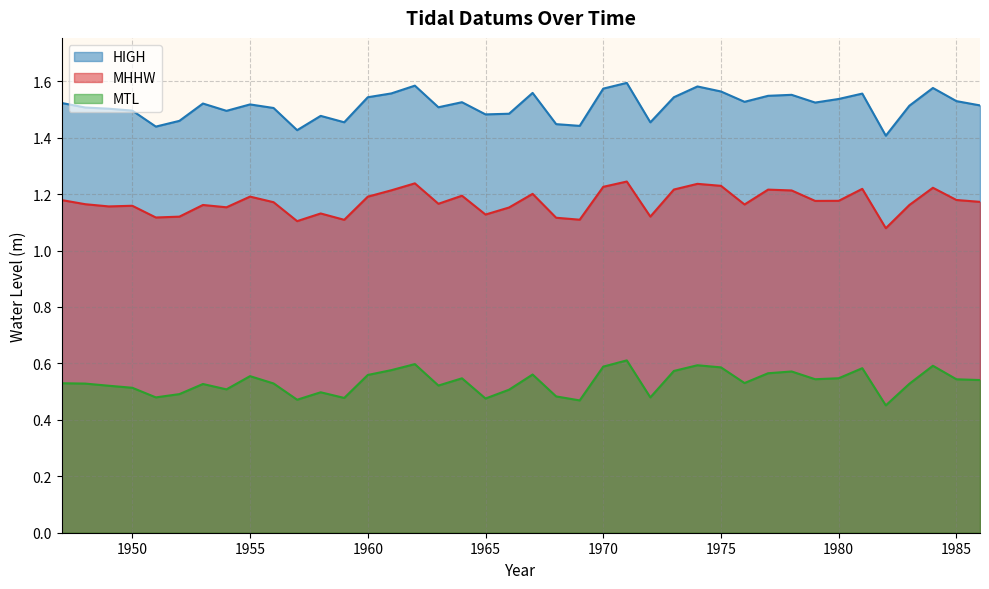

Is it true that HIGH equals 1.5 at 1954?

True